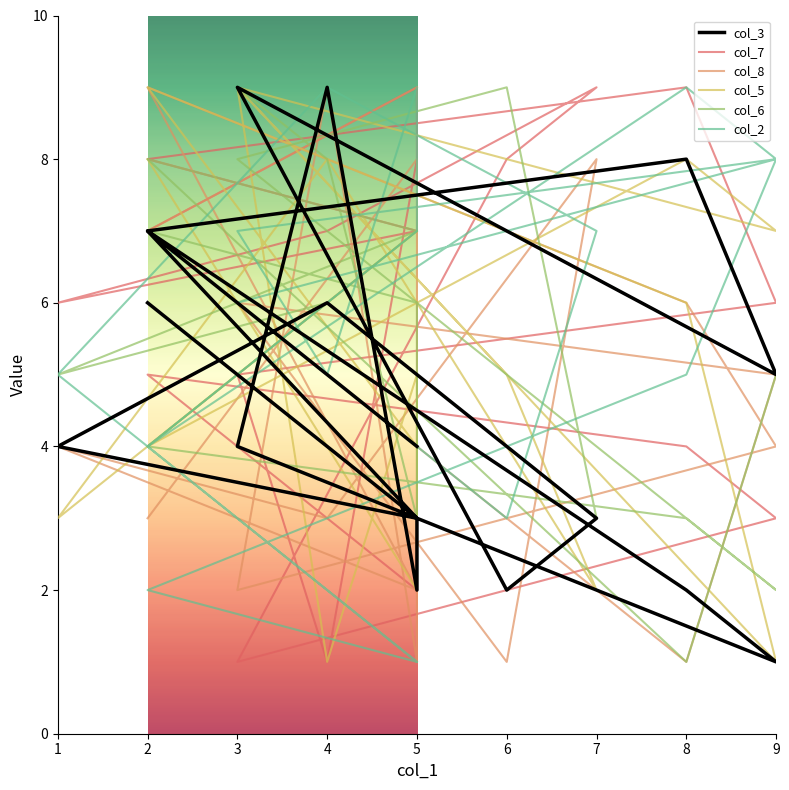

At which label is col_6 closest to 5?

9